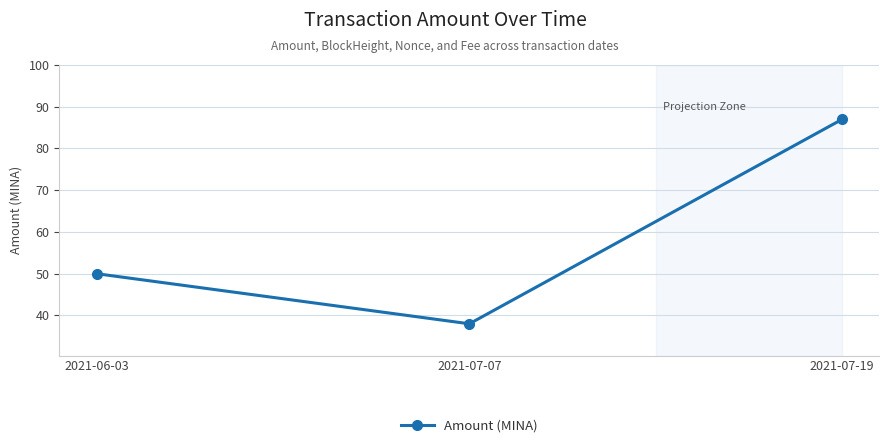

Rank the categories by value from highest to lowest.

2021-07-19, 2021-06-03, 2021-07-07